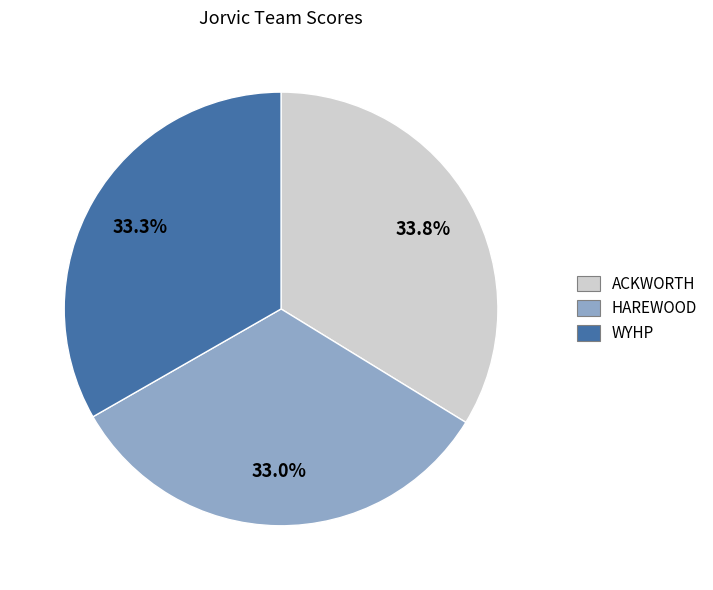

Does HAREWOOD represent more than half of the total?

No